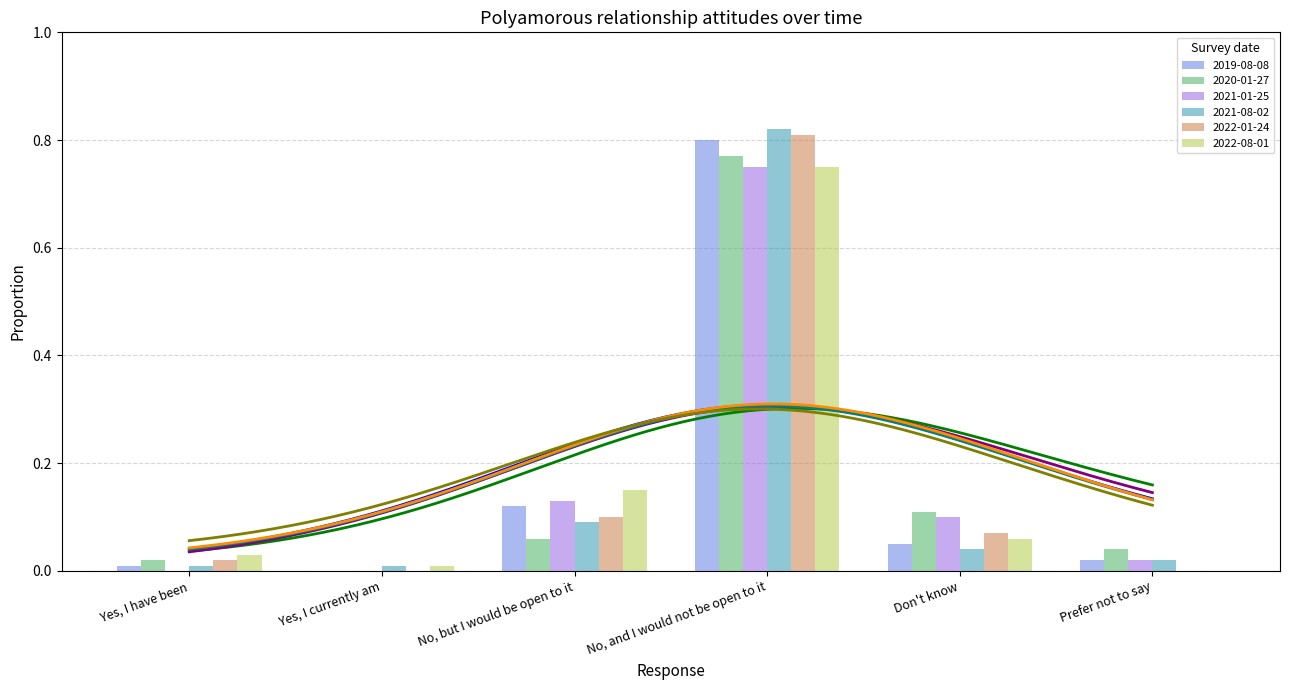

At which category is the sum across all series the highest?

No, and I would not be open to it